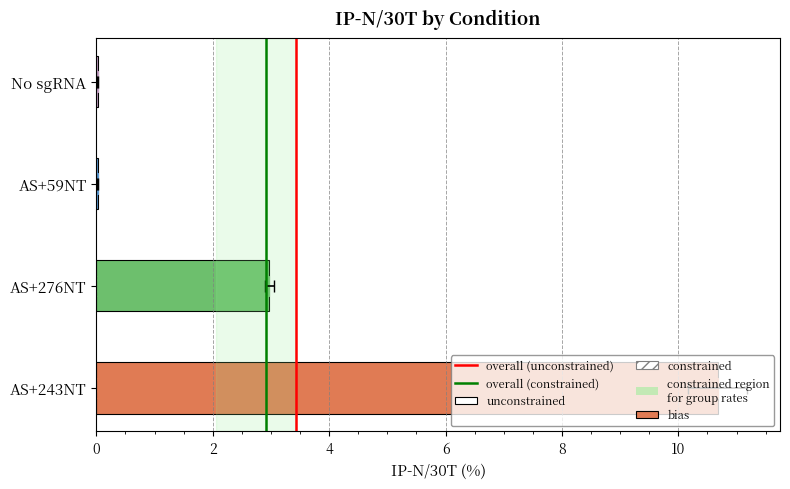

List the labels in order of value, smallest first.

No sgRNA, AS+59NT, AS+276NT, AS+243NT